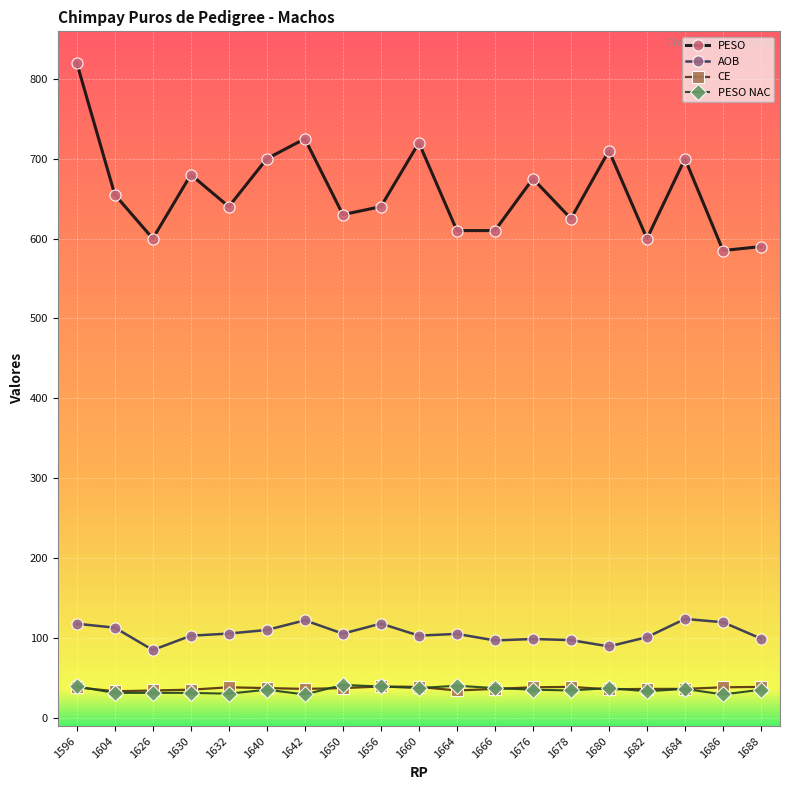

At which label does PESO reach its peak?

1596